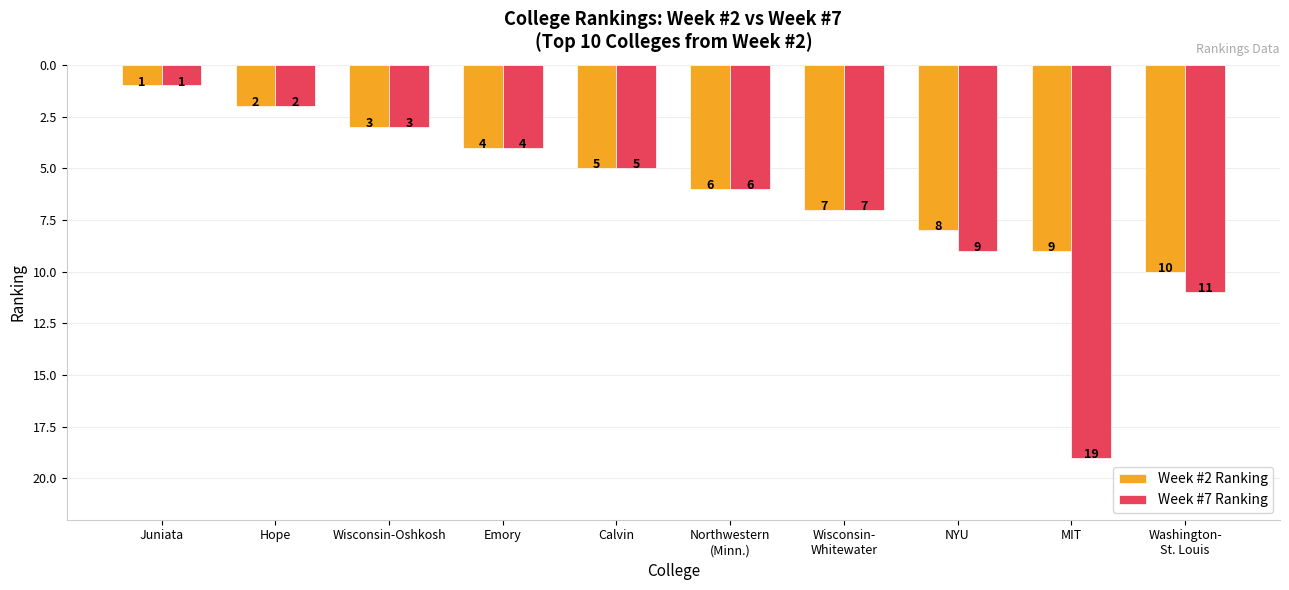

List the series in order of their peak value, lowest first.

Week #2 Ranking, Week #7 Ranking